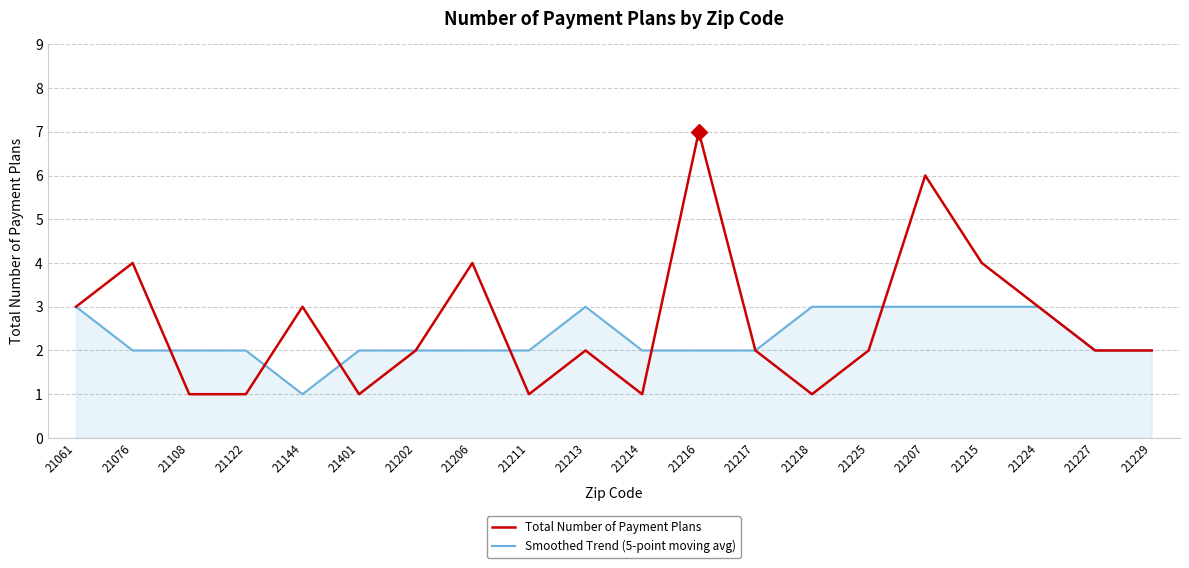

Reading left to right, list all the values displayed in this chart.

Total Number of Payment Plans: 21061=3	21076=4	21108=1	21122=1	21144=3	21401=1	21202=2	21206=4	21211=1	21213=2	21214=1	21216=7	21217=2	21218=1	21225=2	21207=6	21215=4	21224=3	21227=2	21229=2
Smoothed Trend (5-point moving avg): 21061=3	21076=2	21108=2	21122=2	21144=1	21401=2	21202=2	21206=2	21211=2	21213=3	21214=2	21216=2	21217=2	21218=3	21225=3	21207=3	21215=3	21224=3	21227=2	21229=2